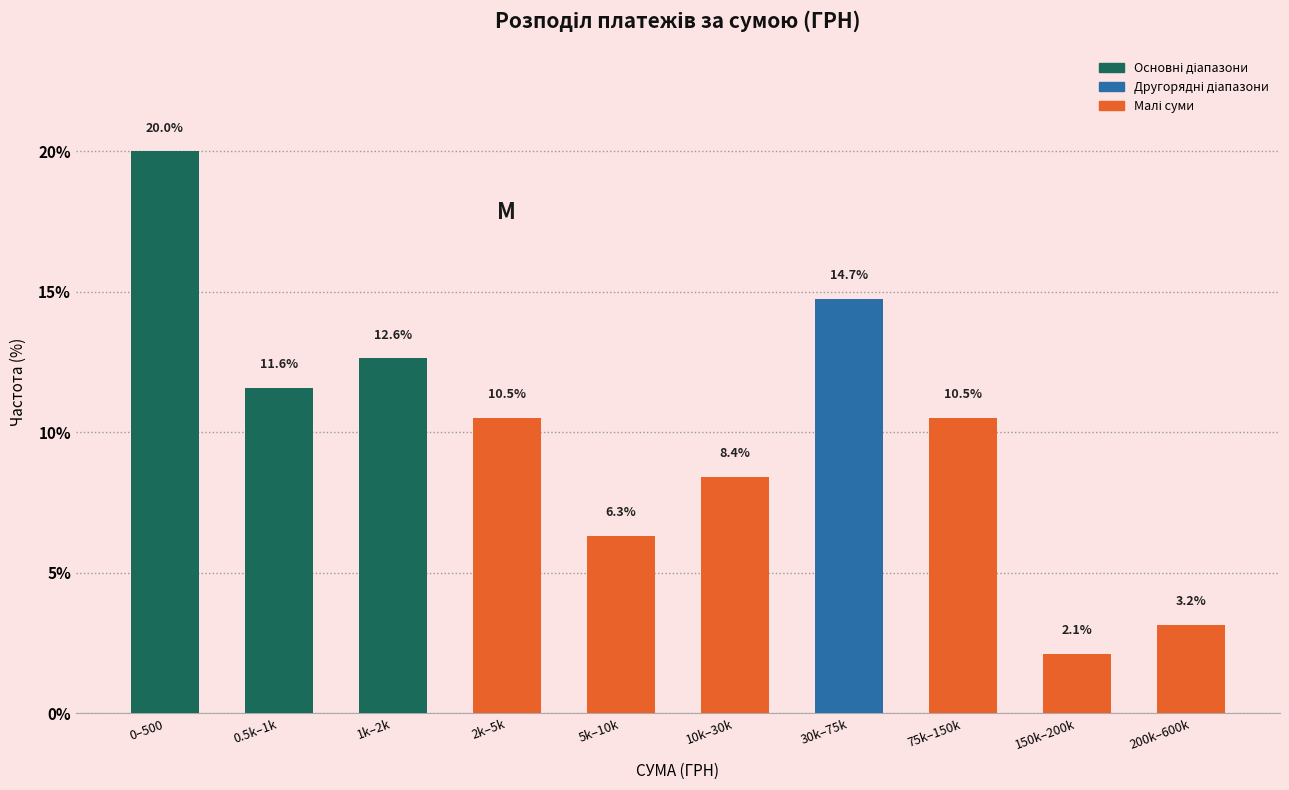

Reading left to right, what are all the values shown in this chart?

0–500=20.0	0.5k–1k=11.6	1k–2k=12.6	2k–5k=10.5	5k–10k=6.3	10k–30k=8.4	30k–75k=14.7	75k–150k=10.5	150k–200k=2.1	200k–600k=3.2